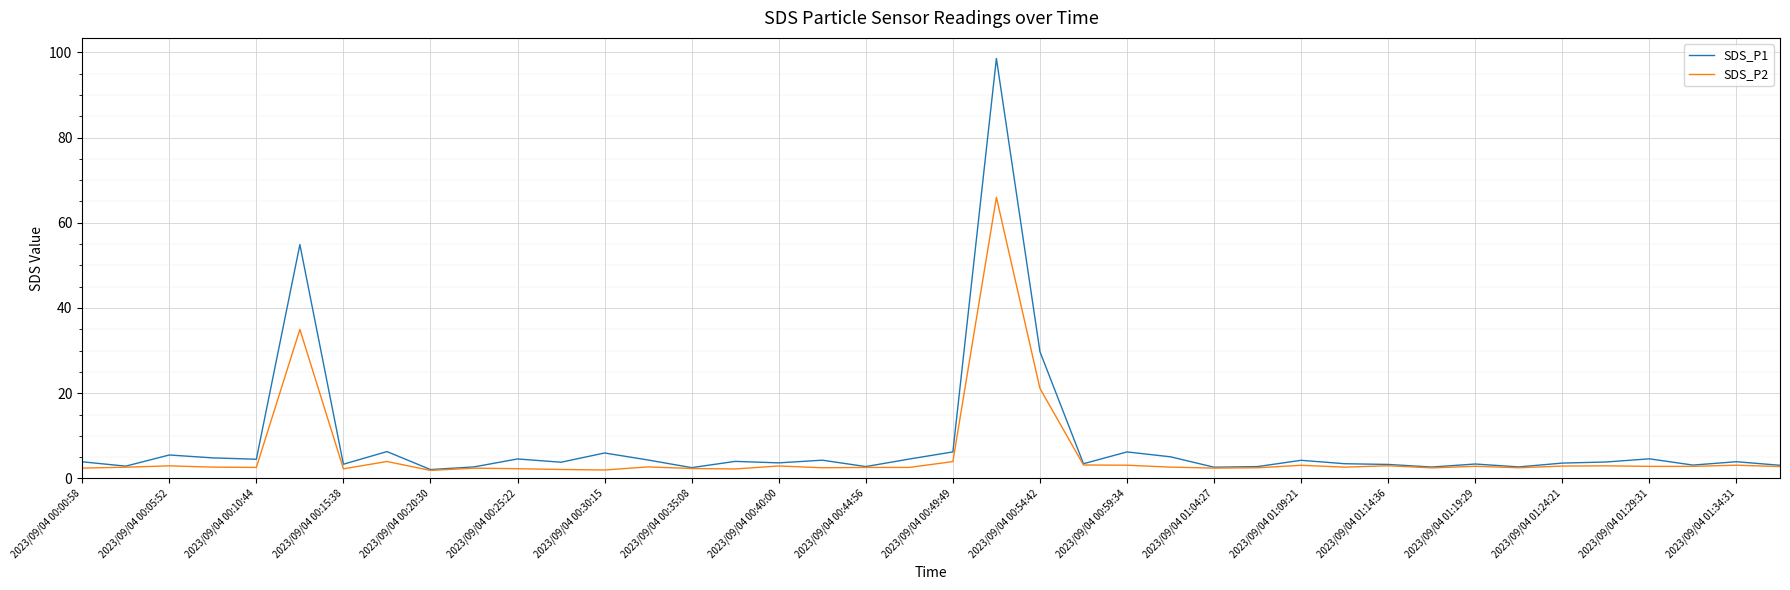

List the series in order of their peak value, lowest first.

SDS_P2, SDS_P1